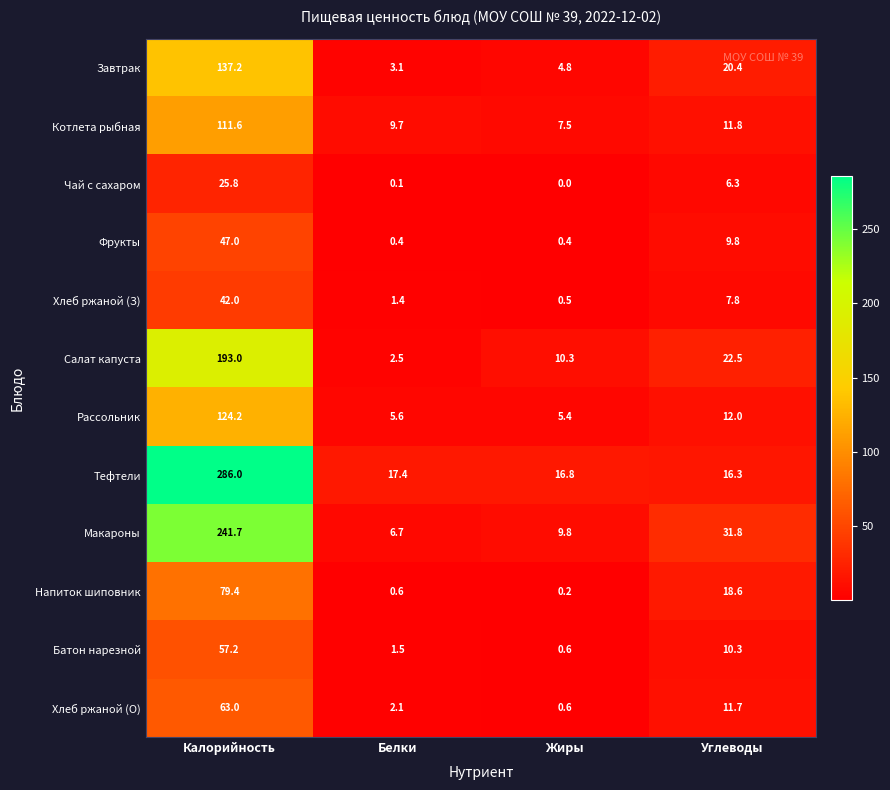

What is the total value across all series at Белки?

51.1